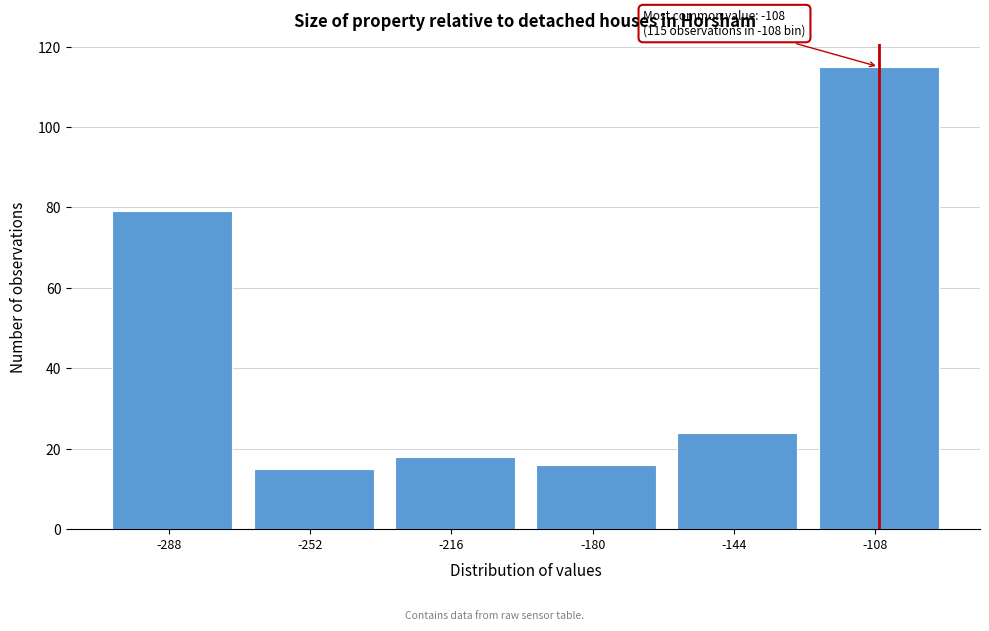

Reading right to left, transcribe all the data shown in this chart.

-108=115	-144=24	-180=16	-216=18	-252=15	-288=79